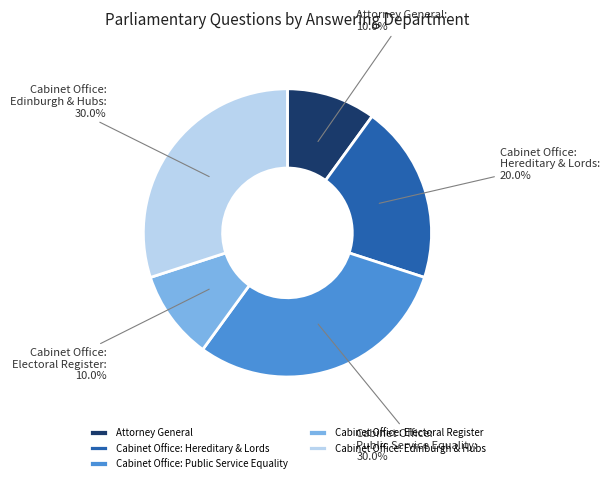

Combined, do Cabinet Office: Public Service Equality and Cabinet Office: Edinburgh & Hubs account for over 50%?

Yes